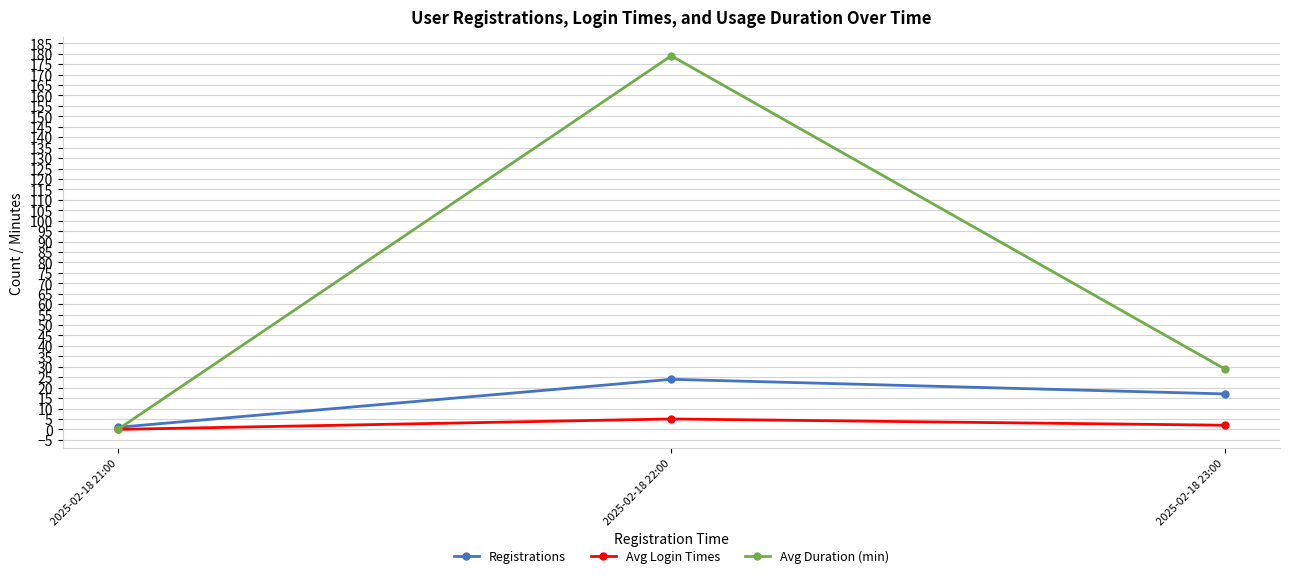

What is the lowest value of the Registrations series?

1